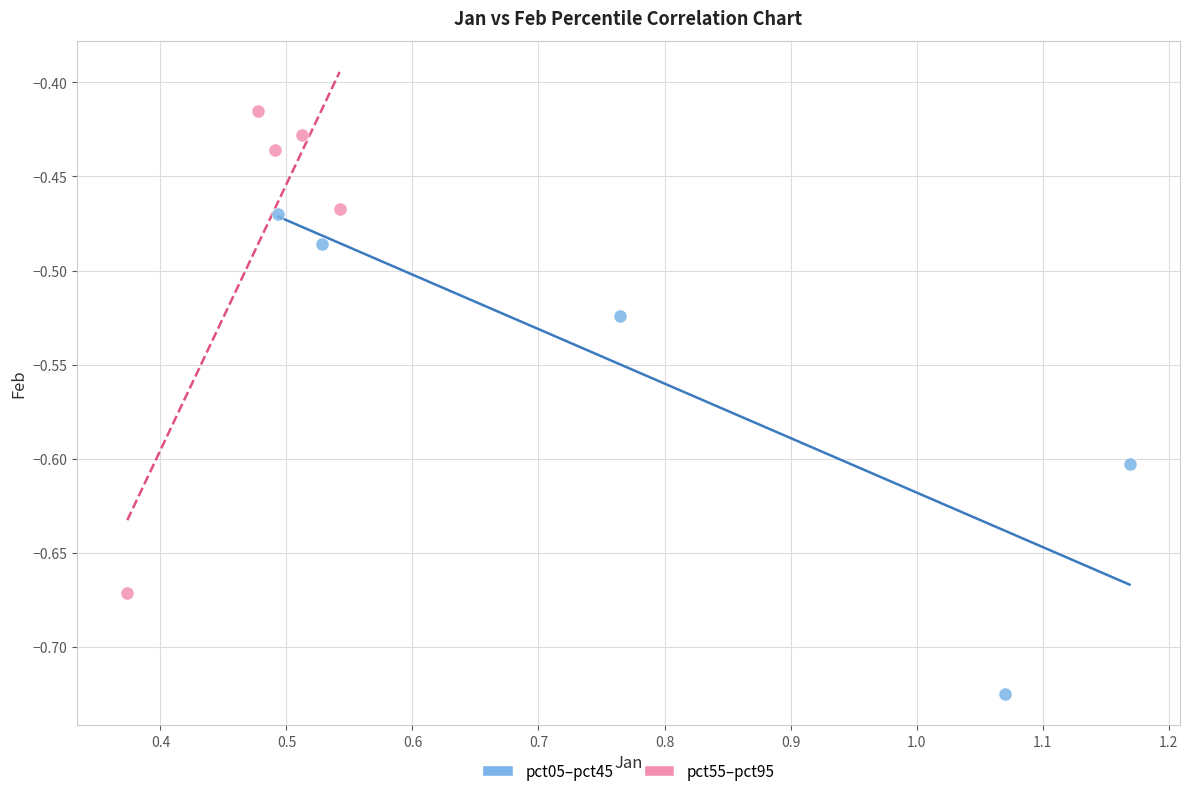

Which series reaches the minimum Y coordinate?

pct05–pct45